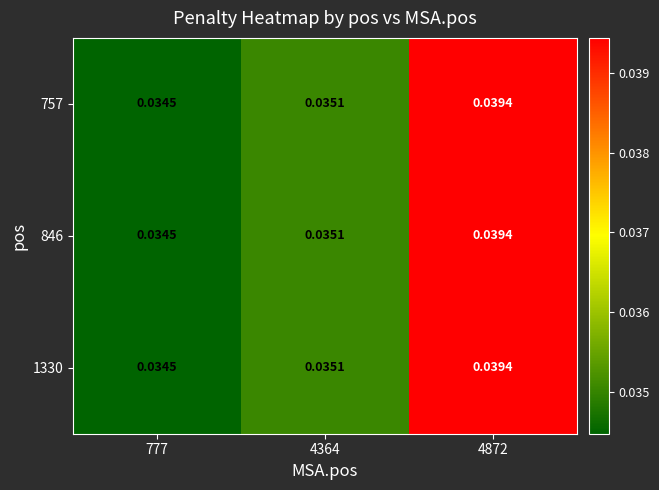

How many series are shown in this chart?

3